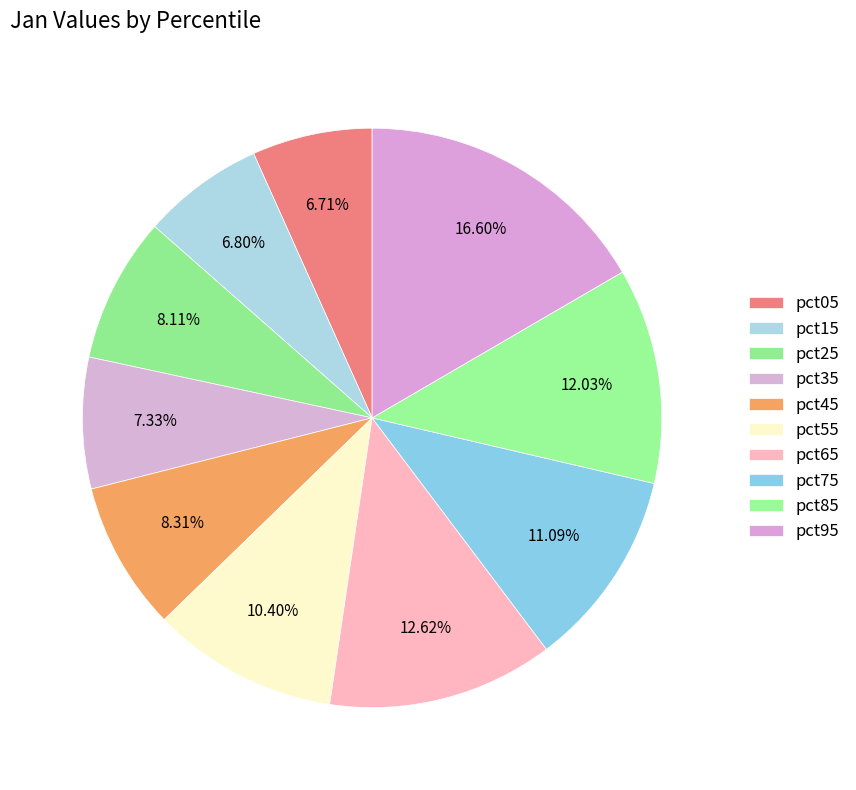

How much of the chart is everything except pct65?

87.4%